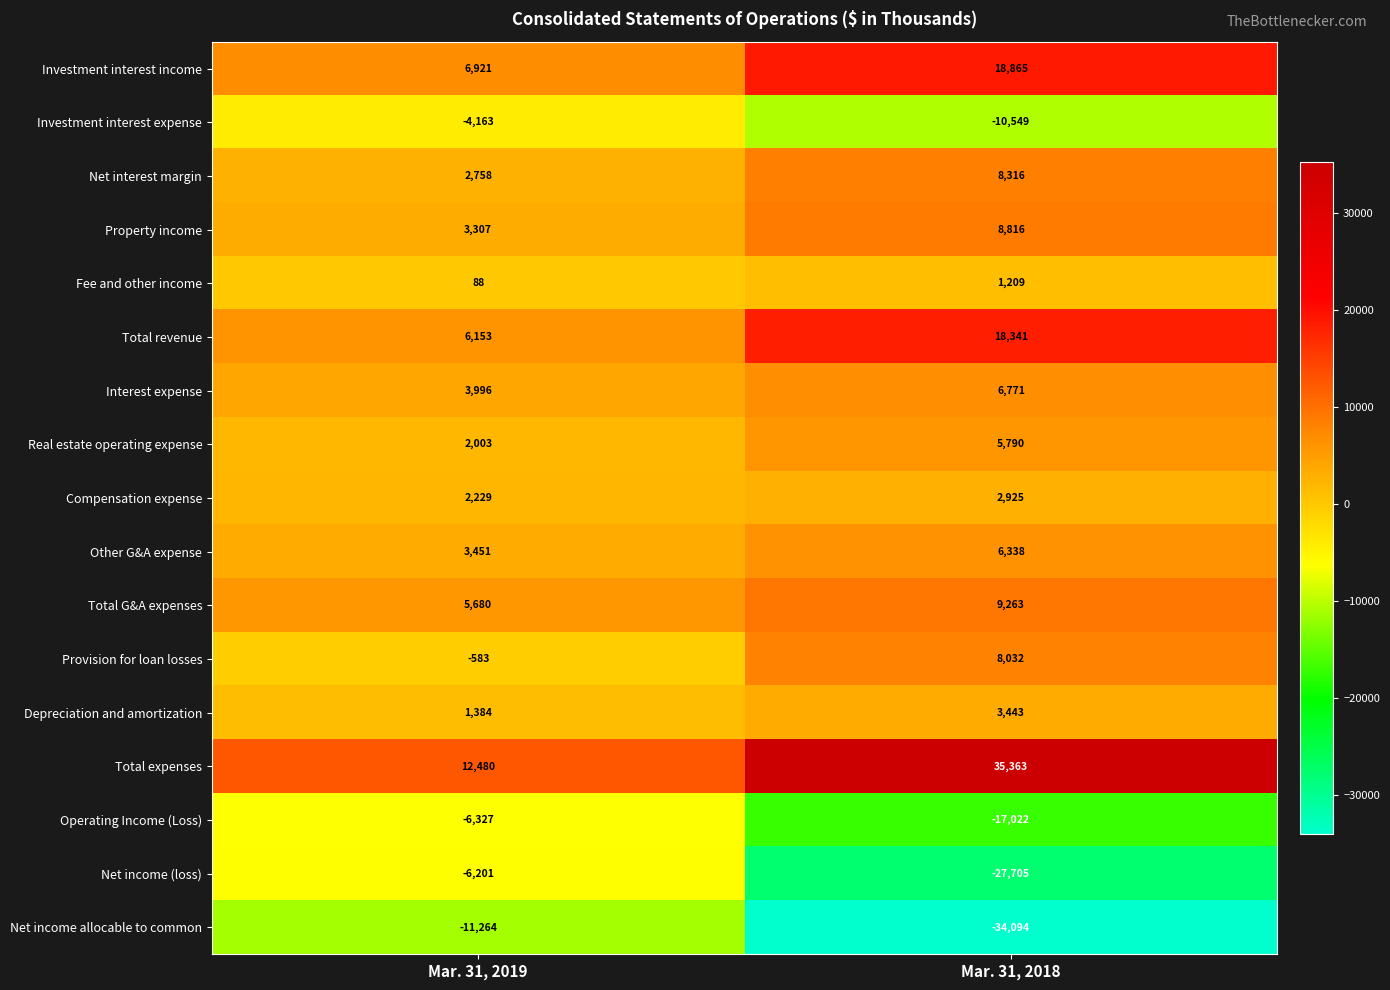

What is the smallest value displayed?

-34094